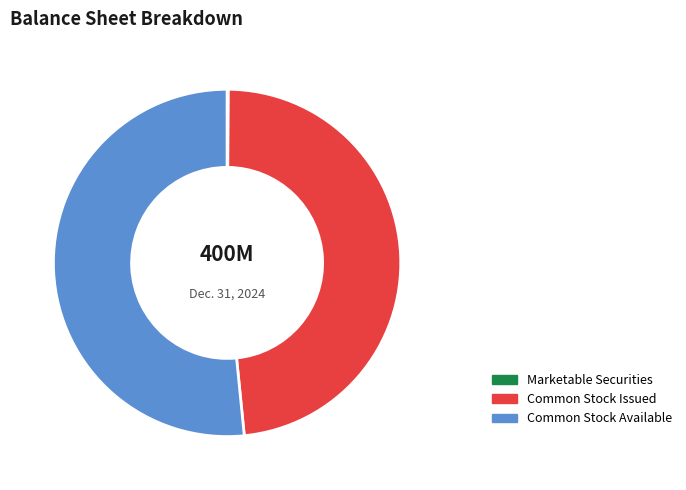

Do Common Stock Available and Common Stock Issued together represent more than half of the pie?

Yes